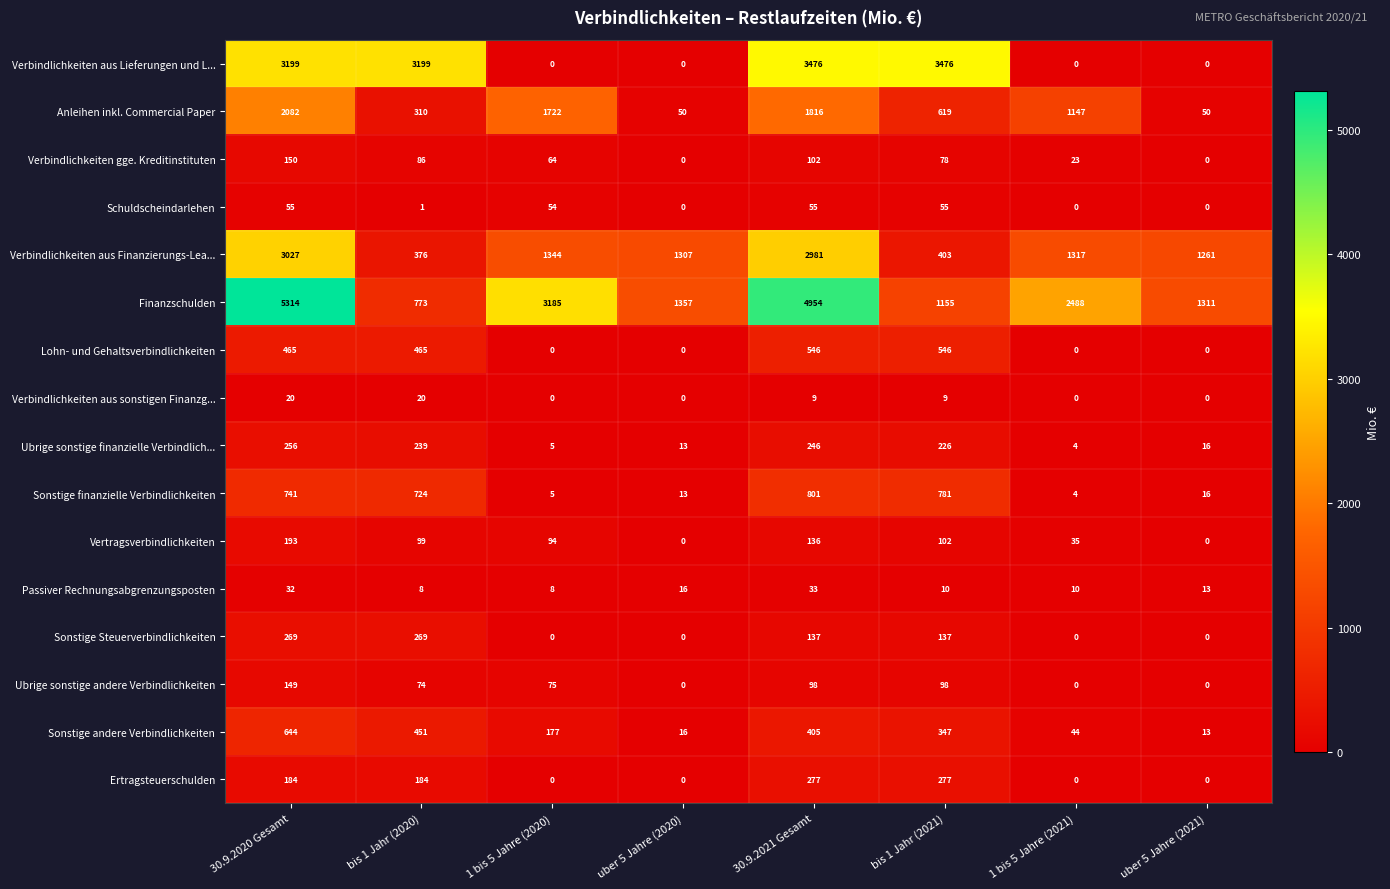

The value of Lohn- und Gehaltsverbindlichkeiten at bis 1 Jahr (2021) is 904. True or false?

False